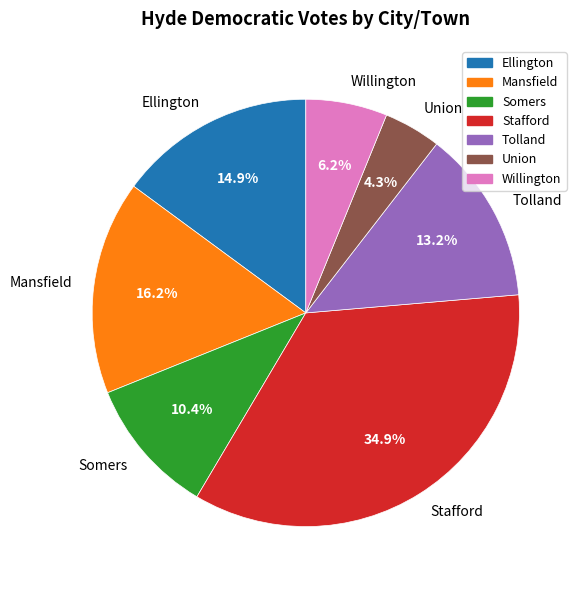

What is the ratio of the value at Tolland to the value at Somers?

1.3